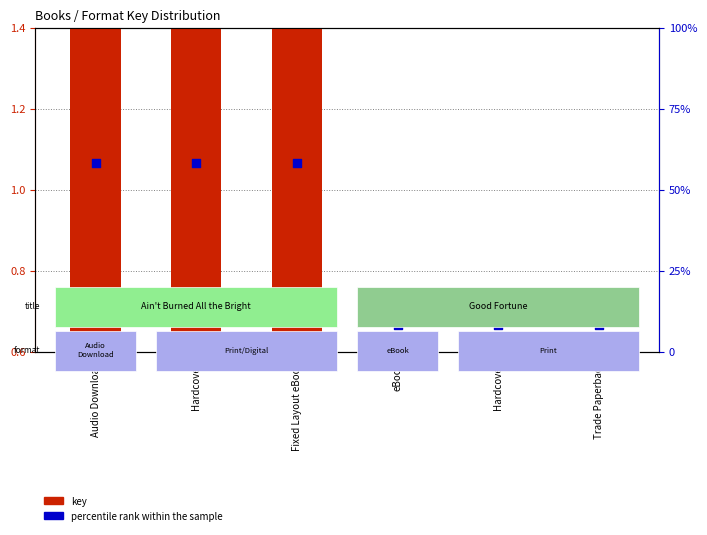

At which category is the sum across all series the highest?

Audio Download